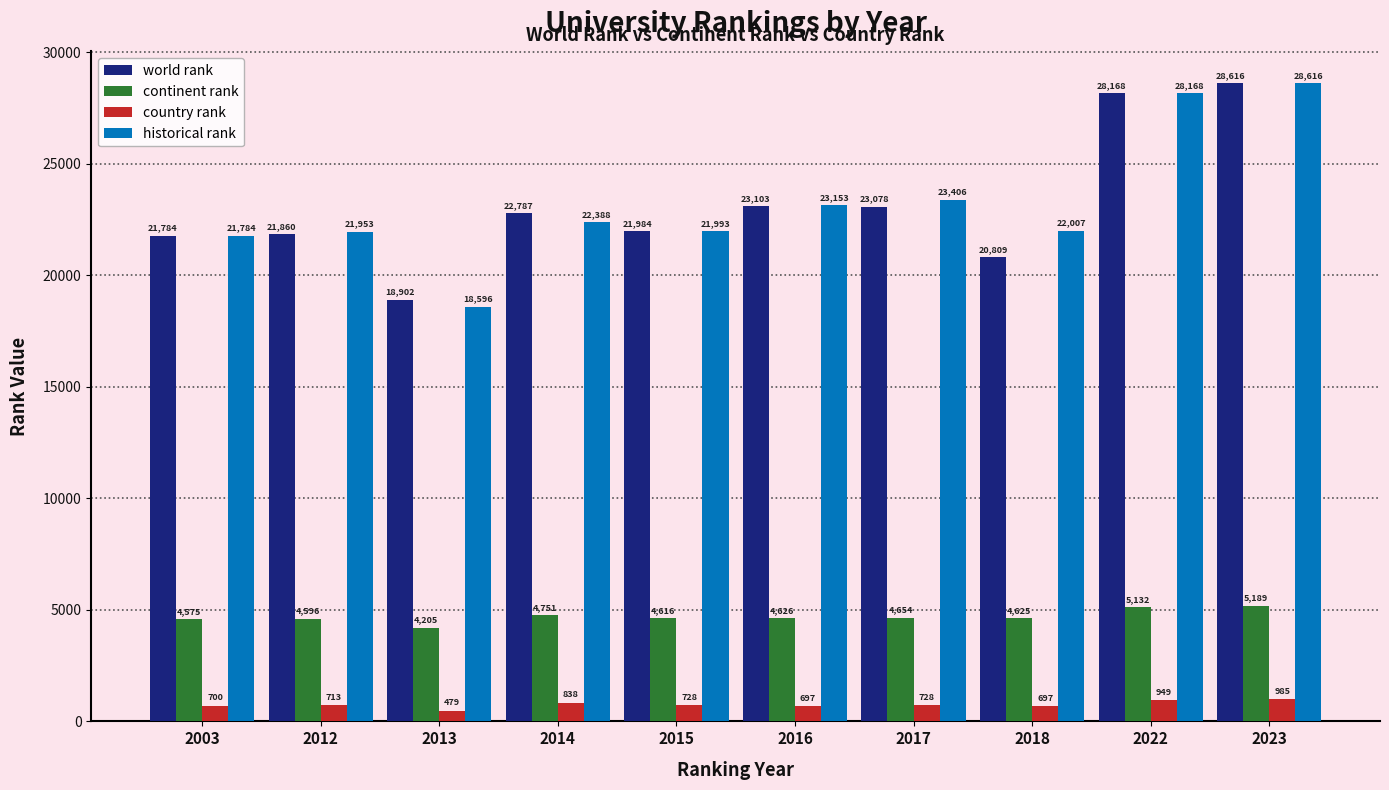

True or false: country rank has a value of 700 at 2003.

True